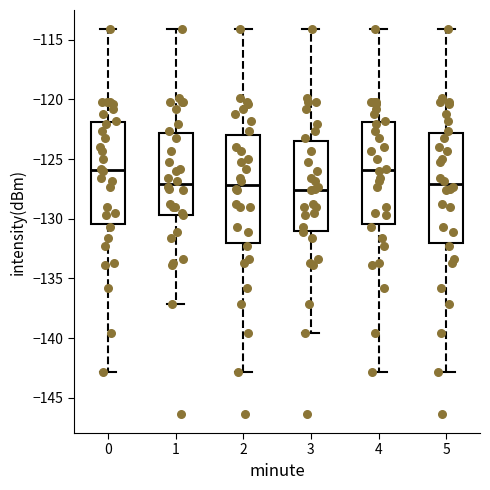

Reading left to right, transcribe this box plot: for each box, give where its median line is, the range the box spans, and where its two whiskers end, as read against the y-axis. The values are not printed on the chart, so give them approximately, as read against the axis.

0: median -126.0, box -130.5 to -122.0, whiskers -143.0 to -114.0
1: median -127.0, box -129.5 to -123.0, whiskers -137.0 to -114.0
2: median -127.0, box -132.0 to -123.0, whiskers -143.0 to -114.0
3: median -127.5, box -131.0 to -123.5, whiskers -139.5 to -114.0
4: median -126.0, box -130.5 to -122.0, whiskers -143.0 to -114.0
5: median -127.0, box -132.0 to -123.0, whiskers -143.0 to -114.0